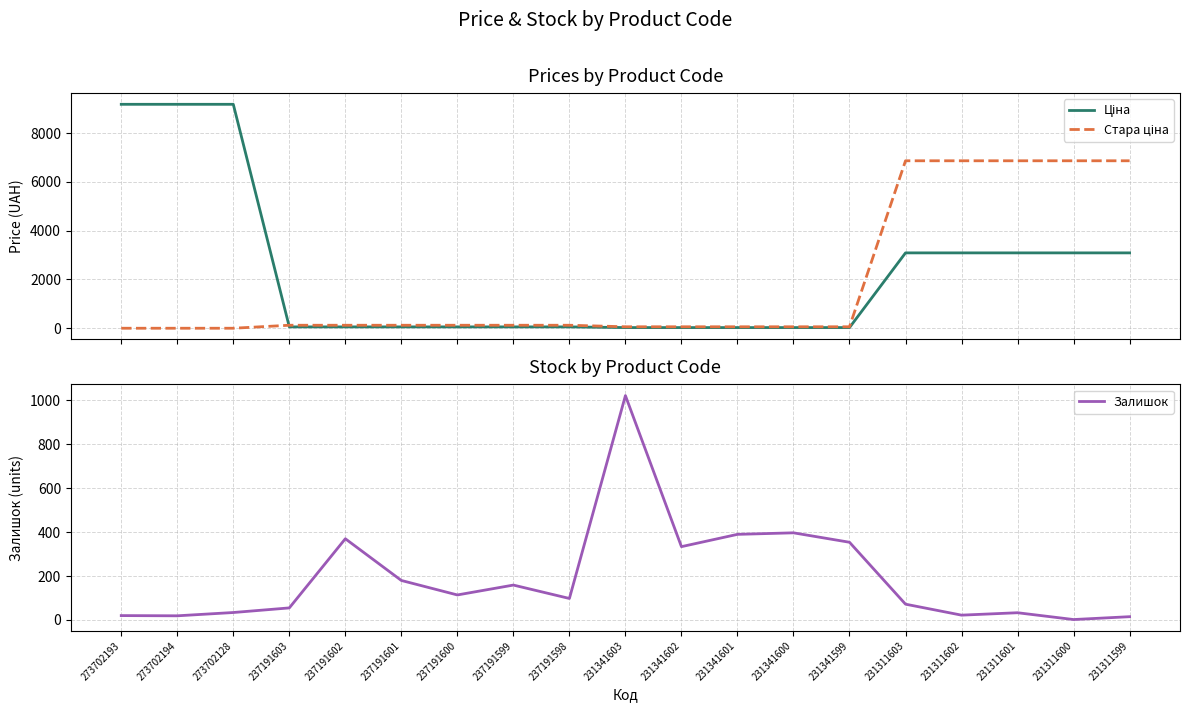

What are all the series names shown in the legend?

Ціна, Стара ціна, Залишок